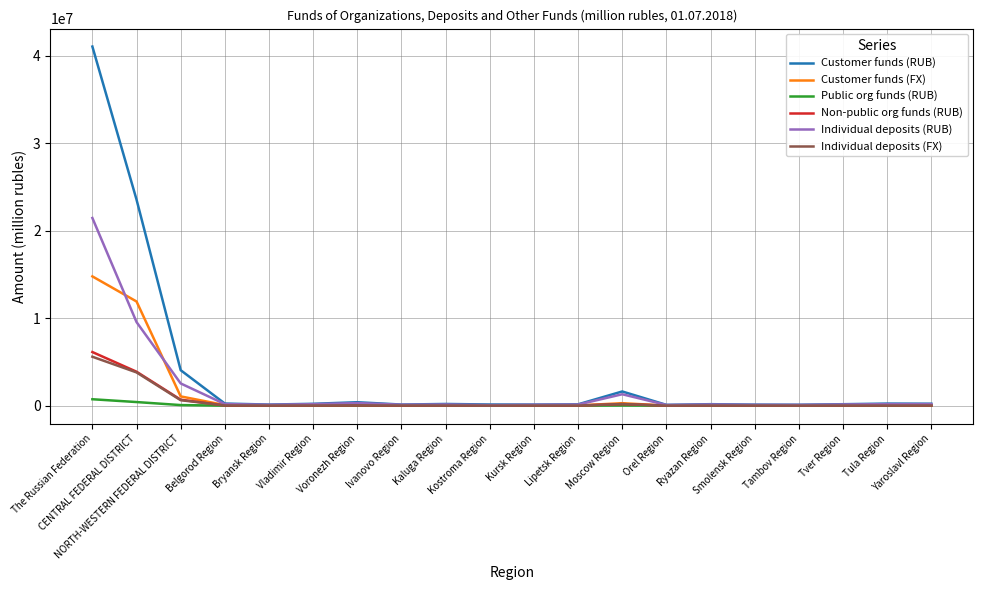

How many lines are shown in the chart?

6